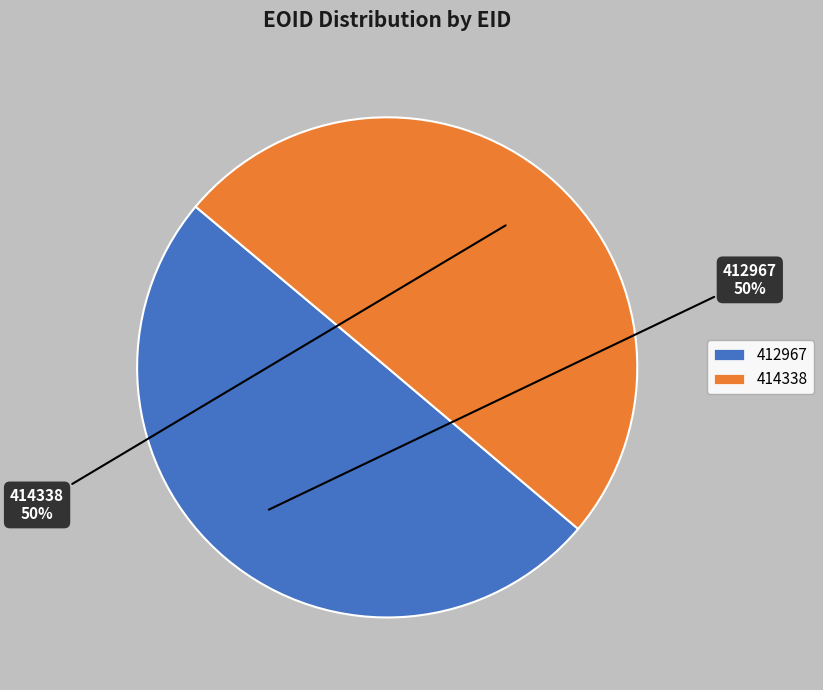

To the nearest percent, what is the combined percentage of 414338 and 412967?

100%